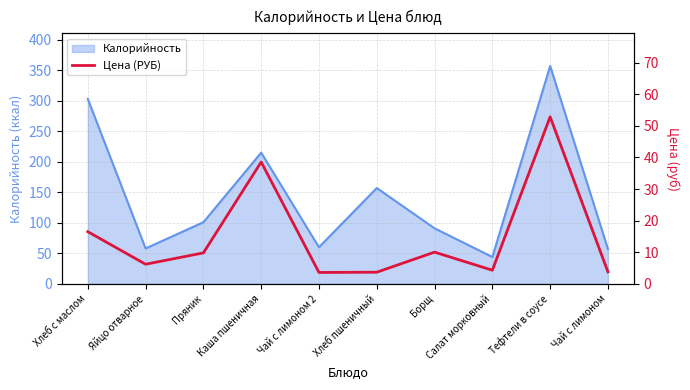

How many interior local peaks (higher than both neighbors) does the data have?

3